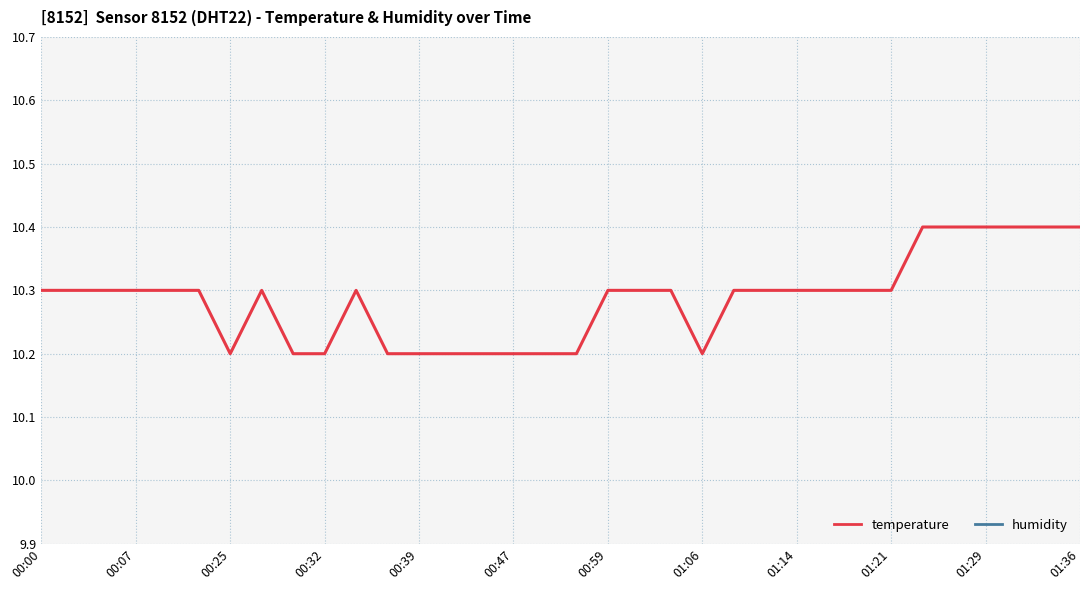

What is the maximum value shown in the chart?

10.4